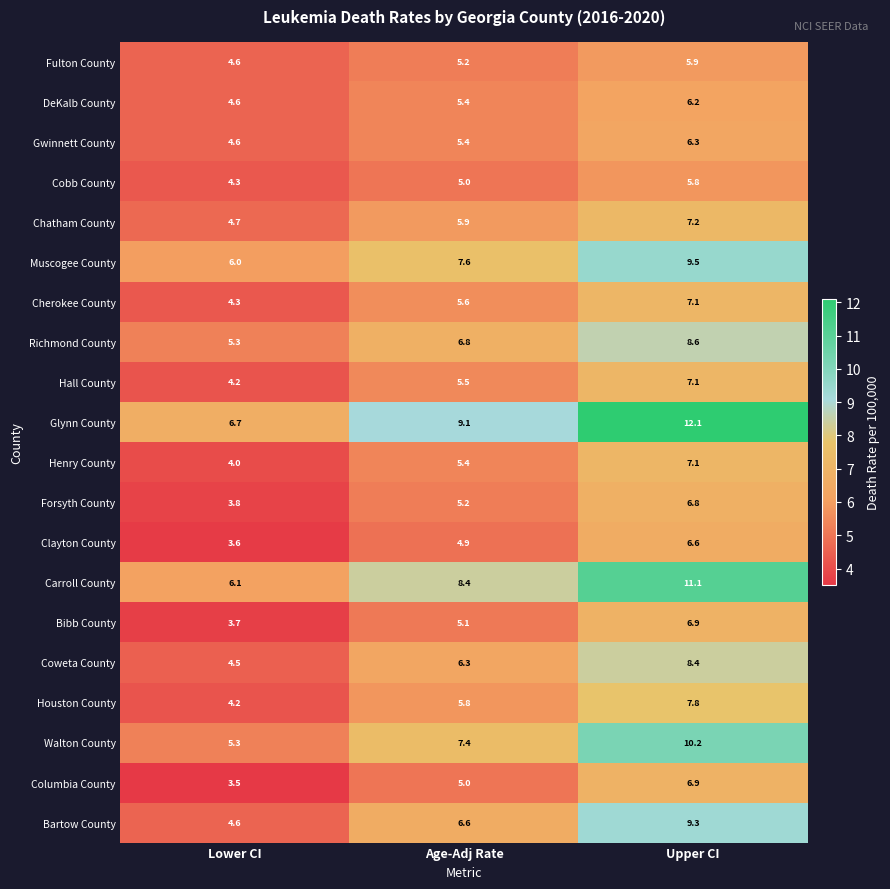

Which series changed the most between Lower CI and Age-Adj Rate?

Glynn County